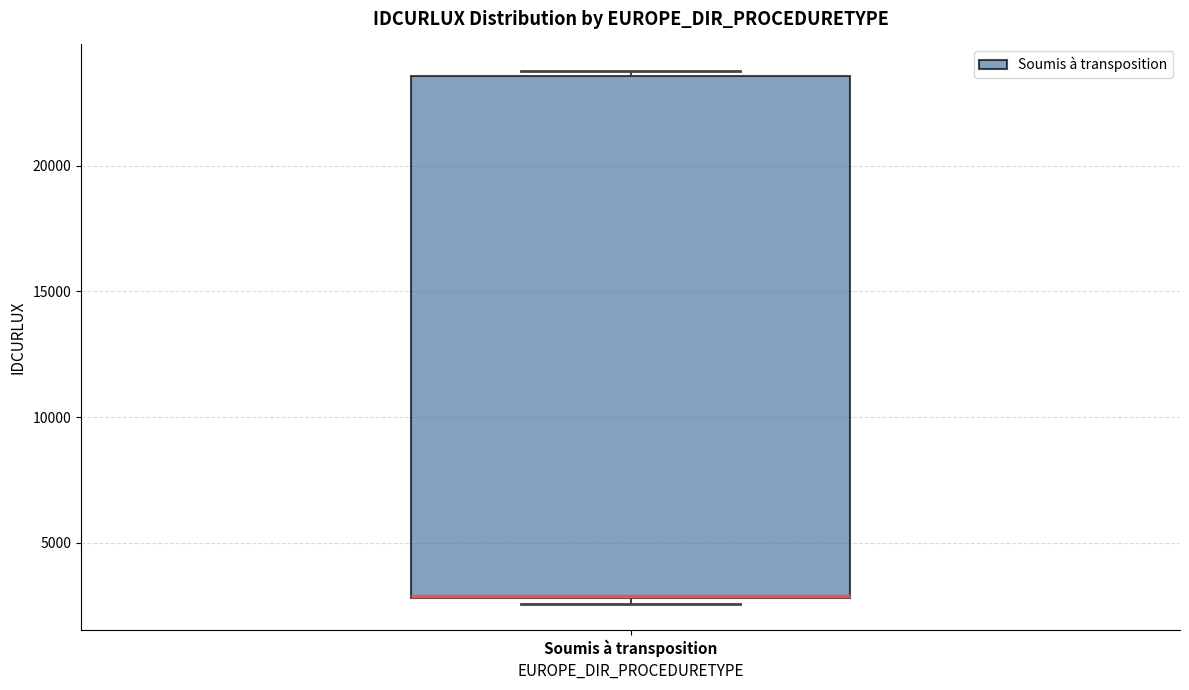

Where is the upper edge of the box for Soumis à transposition on the y-axis? The values are not printed on the chart, so give them approximately, as read against the axis.

23500